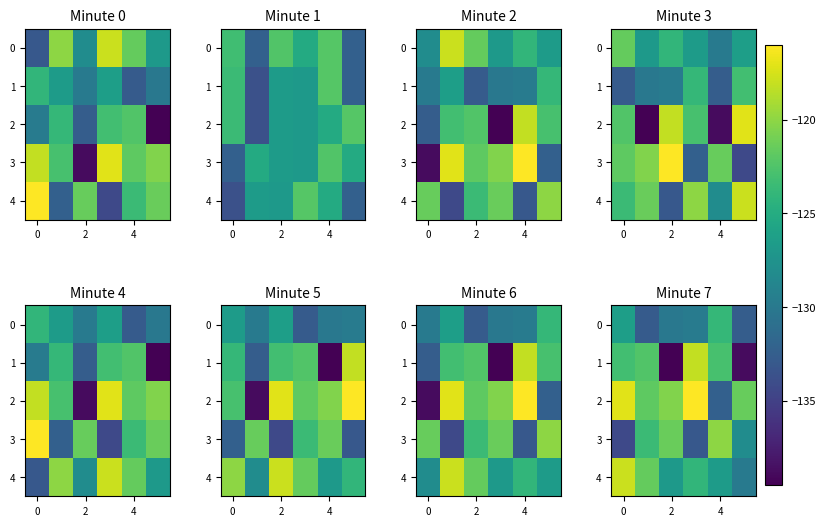

Which series has the largest total across all categories?

2